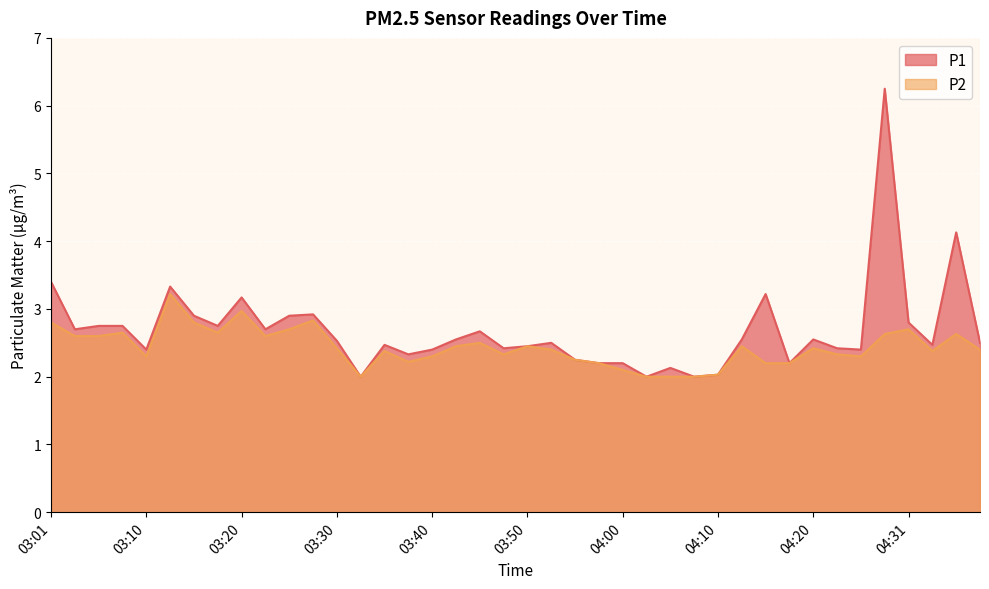

Which category has the lowest value in the P1 series?

03:33